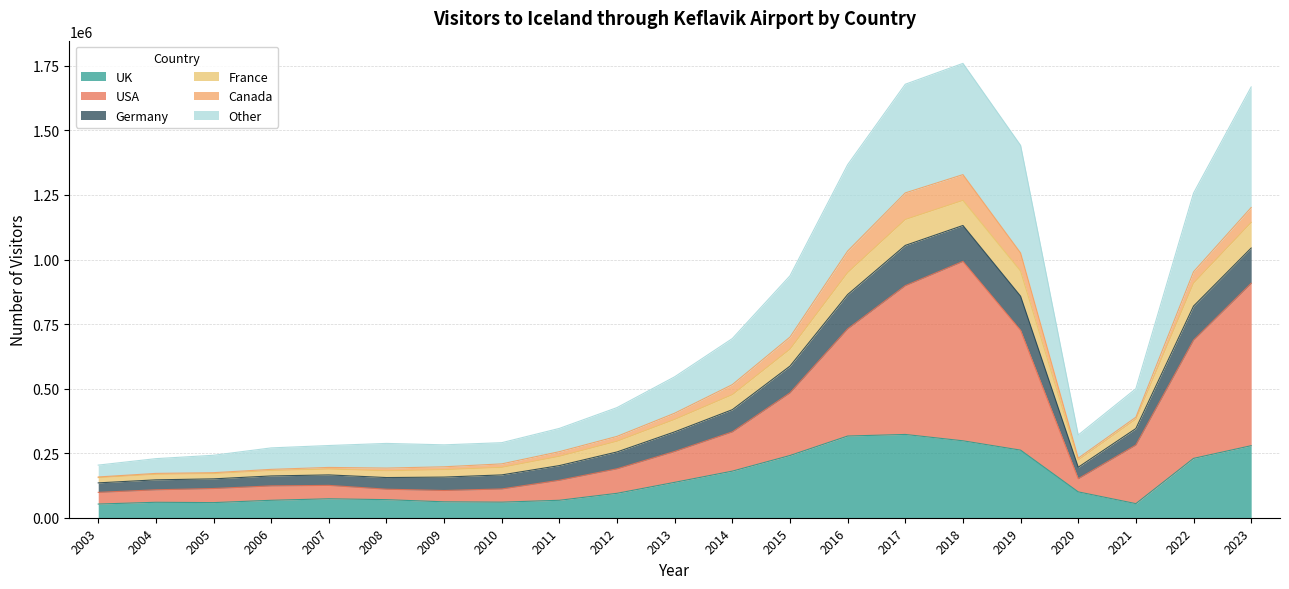

What is the highest value of the UK series?

322543